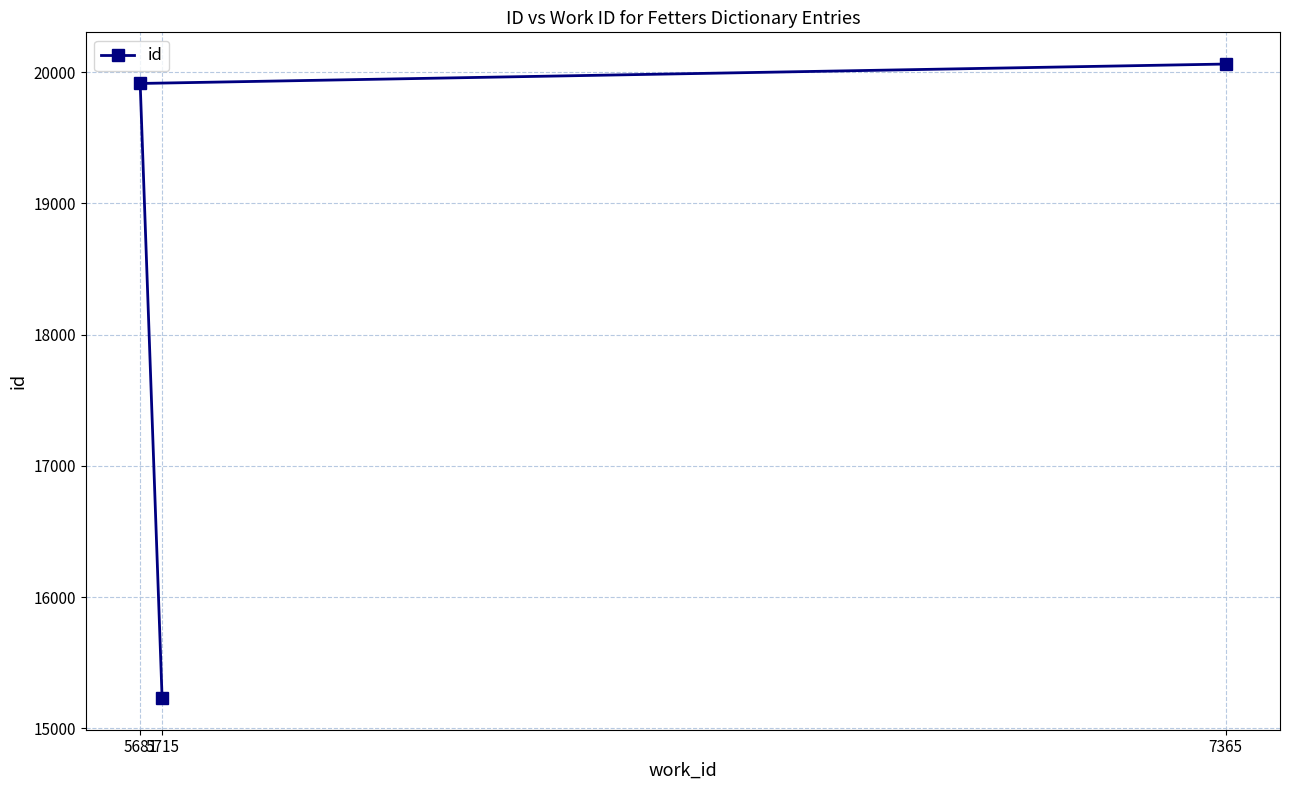

Is it true that the value at 5715 is 3934?

False